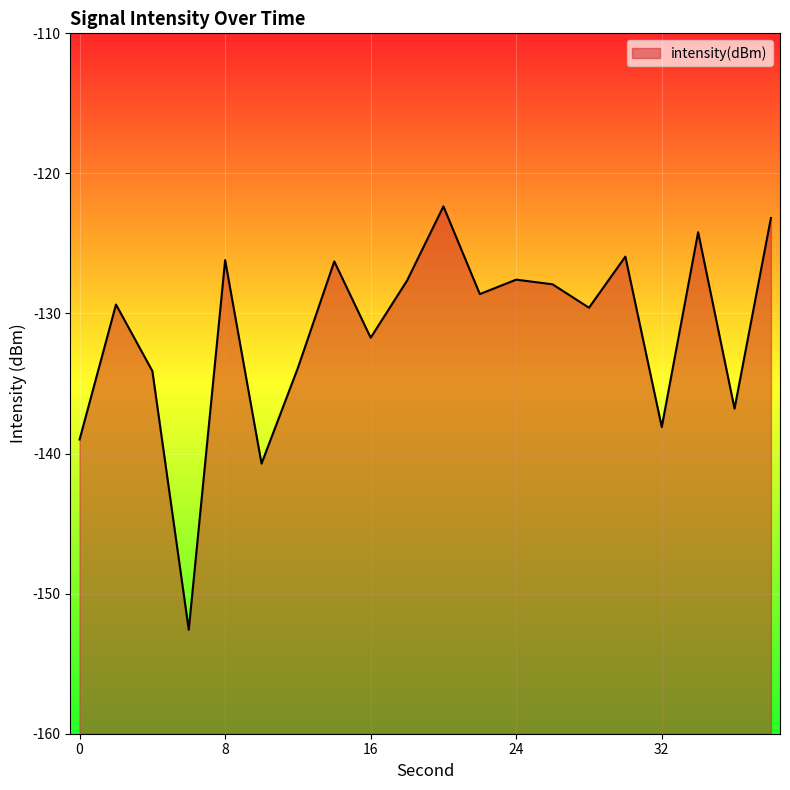

How many categories are shown in the chart?

20